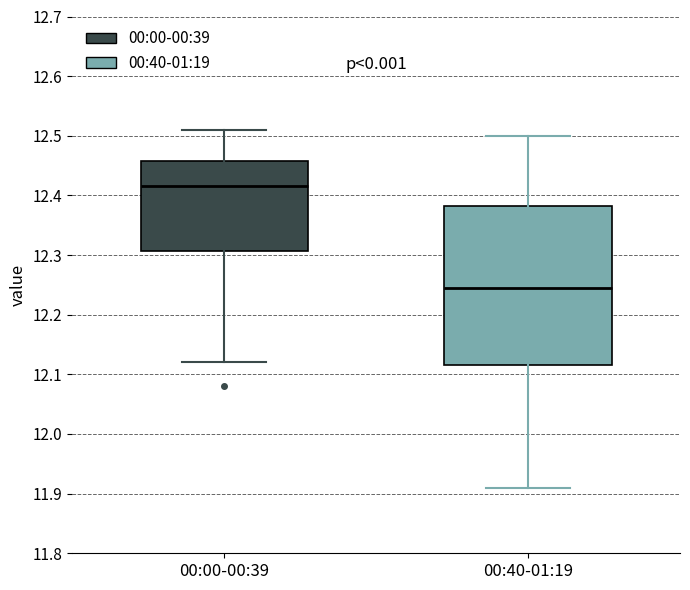

Reading left to right, read every box against the y-axis: the position of its median line, the range the box covers, and the ends of its whiskers. The values are not printed on the chart, so give them approximately, as read against the axis.

00:00-00:39: median 12.42, box 12.31 to 12.46, whiskers 12.12 to 12.51
00:40-01:19: median 12.25, box 12.12 to 12.38, whiskers 11.91 to 12.50